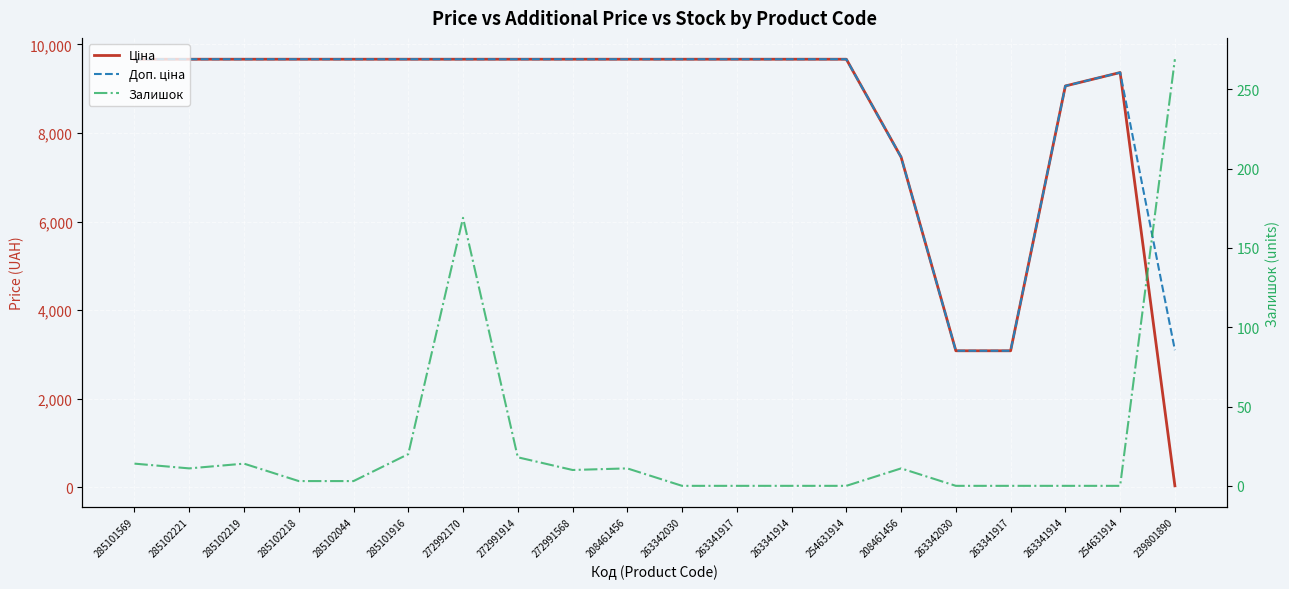

True or false: Залишок and Доп. ціна cross at least once.

False